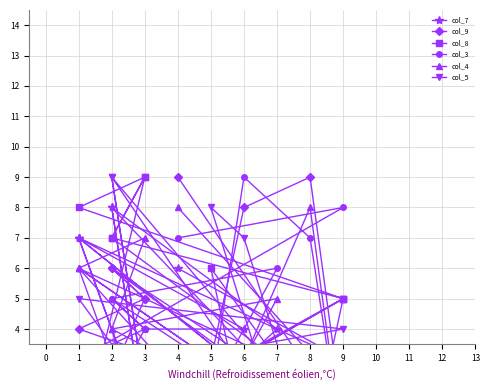

What is the greatest value displayed?

9